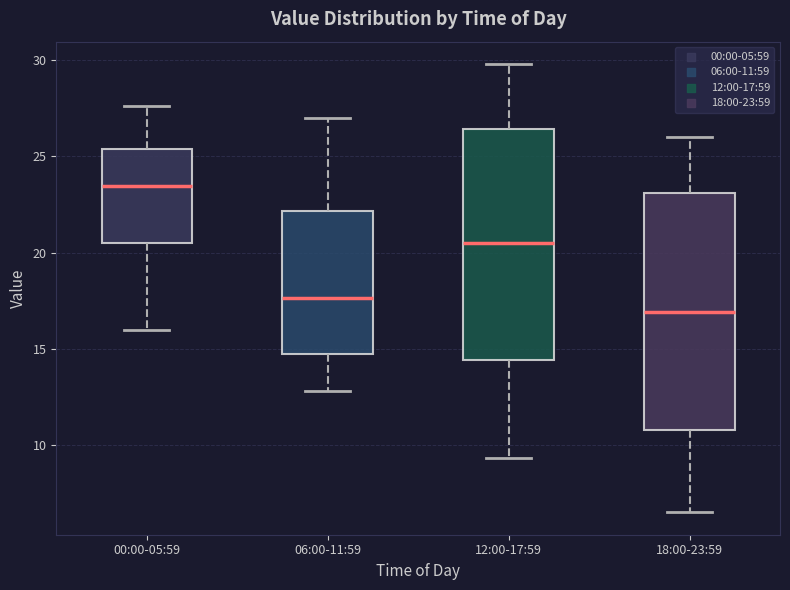

Where does the lower whisker of the box for 18:00-23:59 end on the y-axis? The values are not printed on the chart, so give them approximately, as read against the axis.

6.5